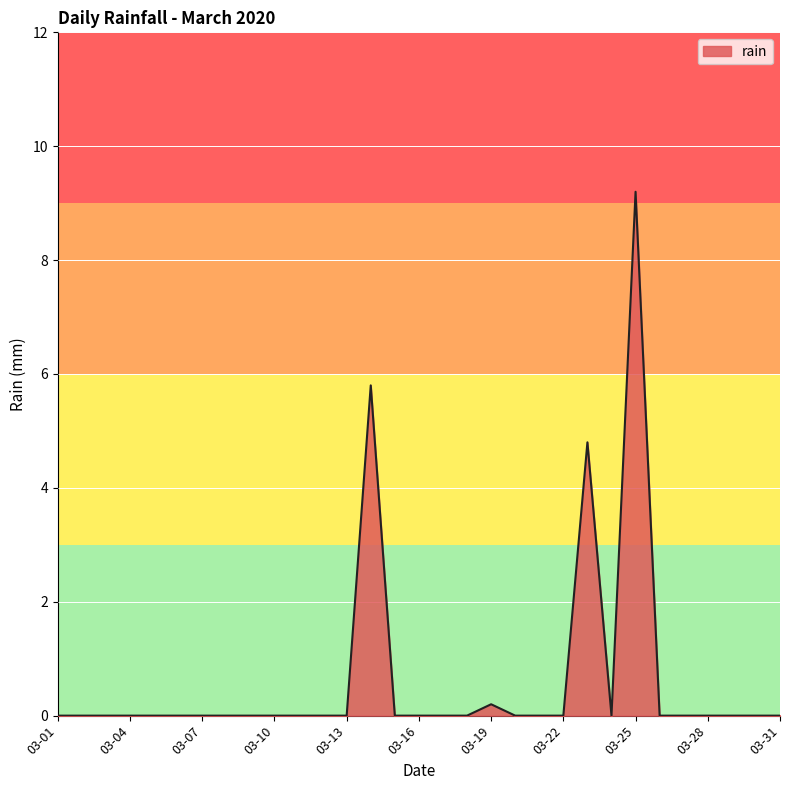

What is the maximum value shown in the chart?

9.2